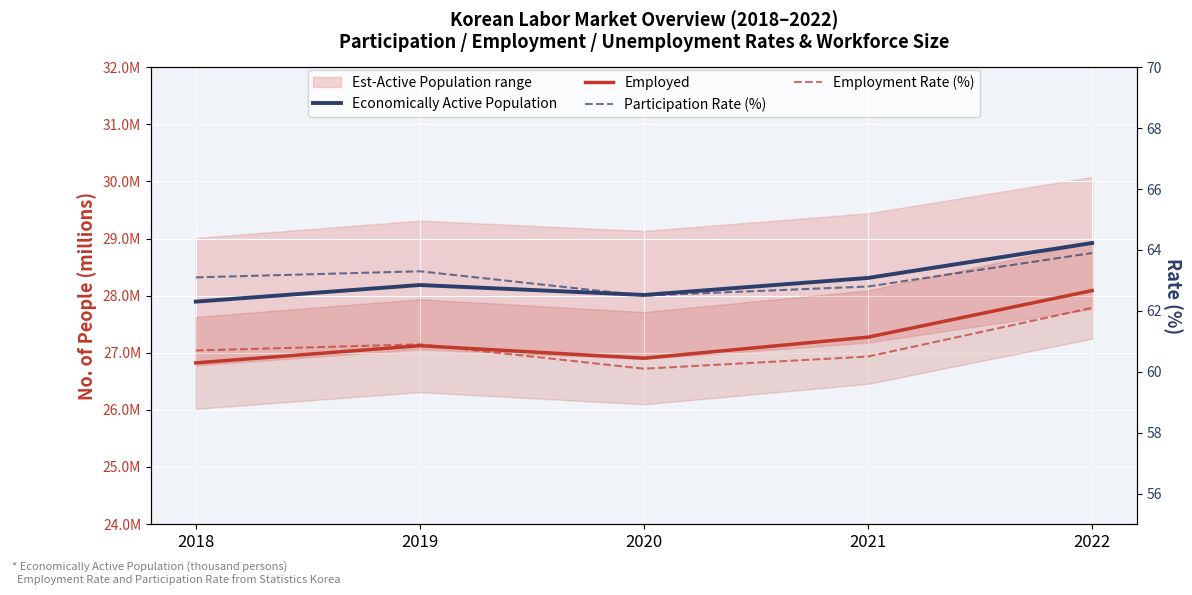

Reading left to right, extract all data points from this chart.

Economically Active Population: 2018=27.9	2019=28.2	2020=28.0	2021=28.3	2022=28.9
Employed: 2018=26.8	2019=27.1	2020=26.9	2021=27.3	2022=28.1
Participation Rate (%): 2018=63.1	2019=63.3	2020=62.5	2021=62.8	2022=63.9
Employment Rate (%): 2018=60.7	2019=60.9	2020=60.1	2021=60.5	2022=62.1